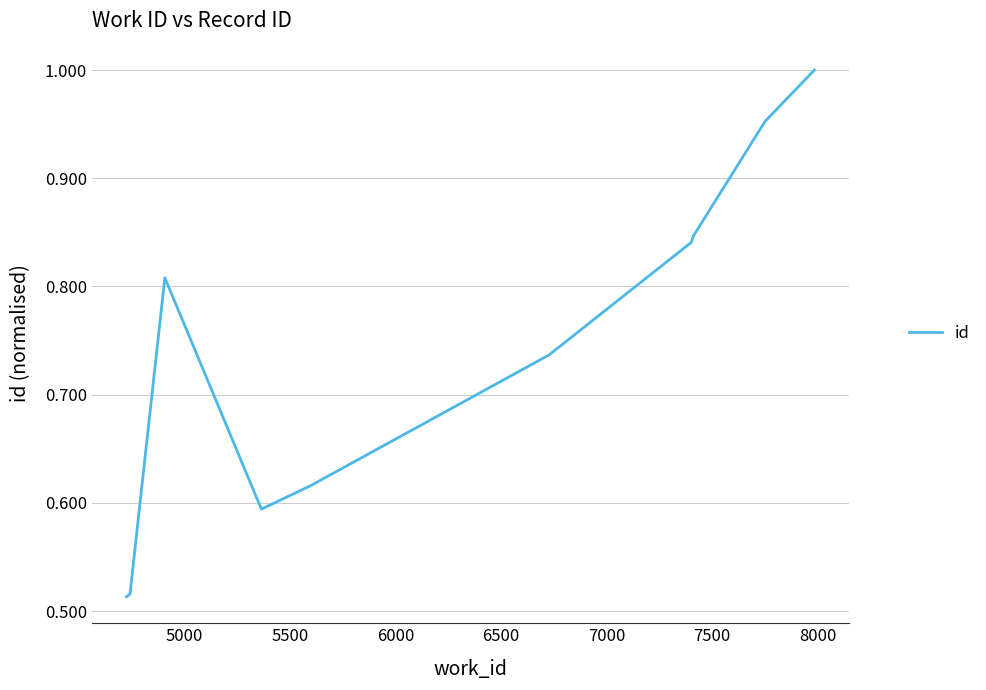

Reading left to right, extract all data points from this chart.

0.5	0.5	0.8	0.6	0.6	0.7	0.8	0.8	1.0	1.0